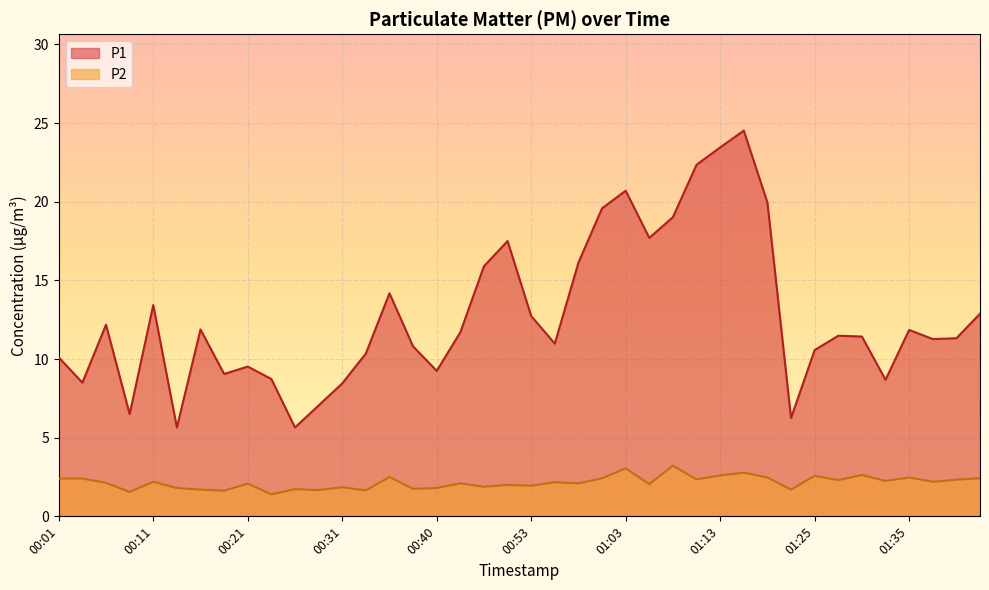

How many data points in P2 are less than 2?

14